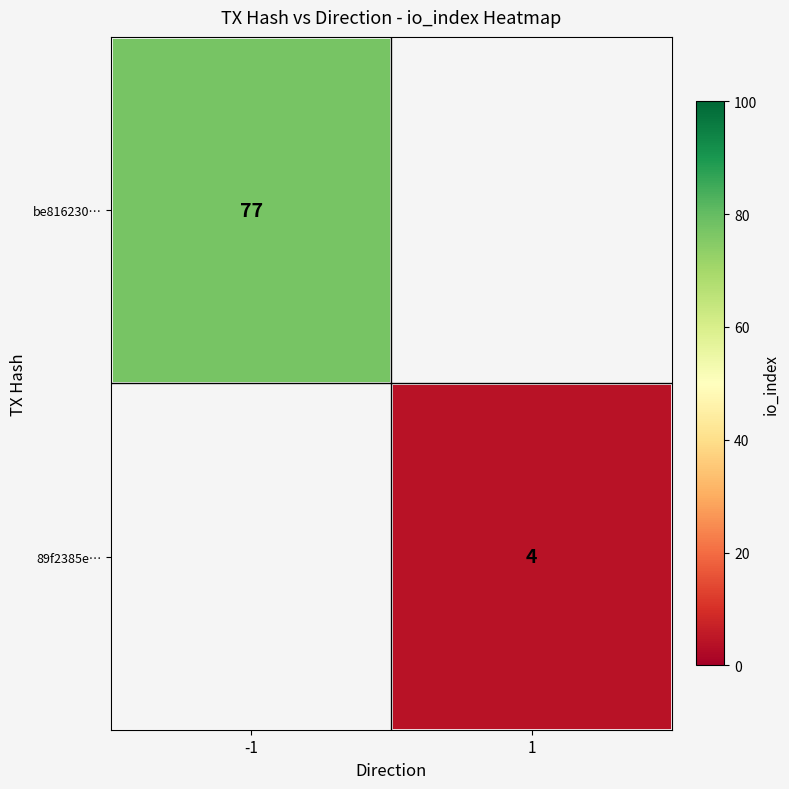

True or false: be816230… has a value of 77 at -1.

True